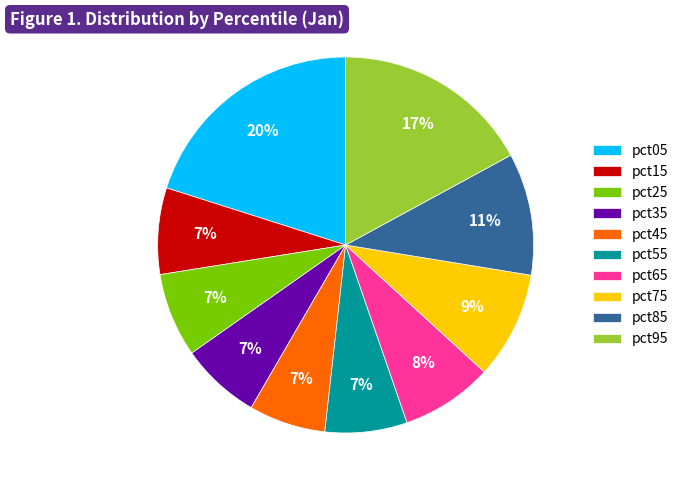

How many slices are in this pie chart?

10